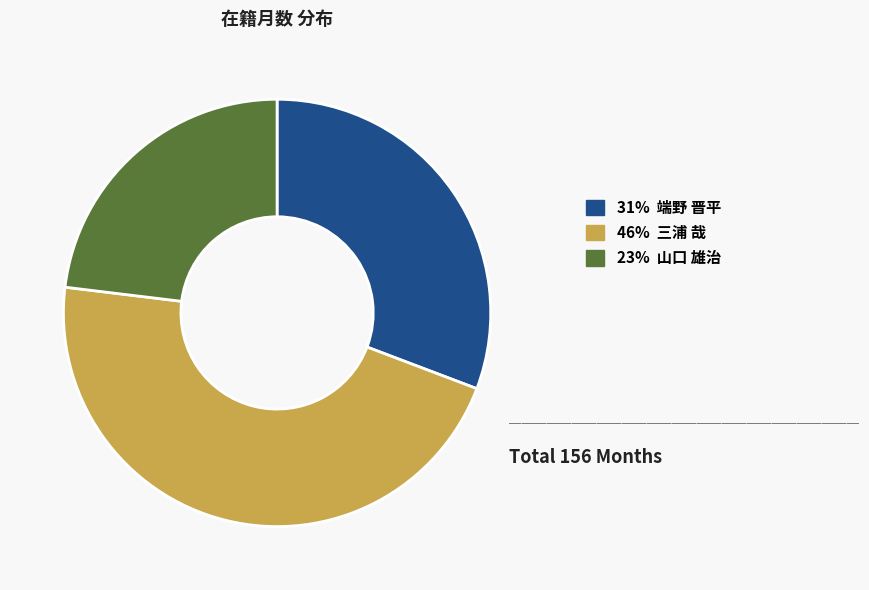

Is there a majority slice in this chart?

No